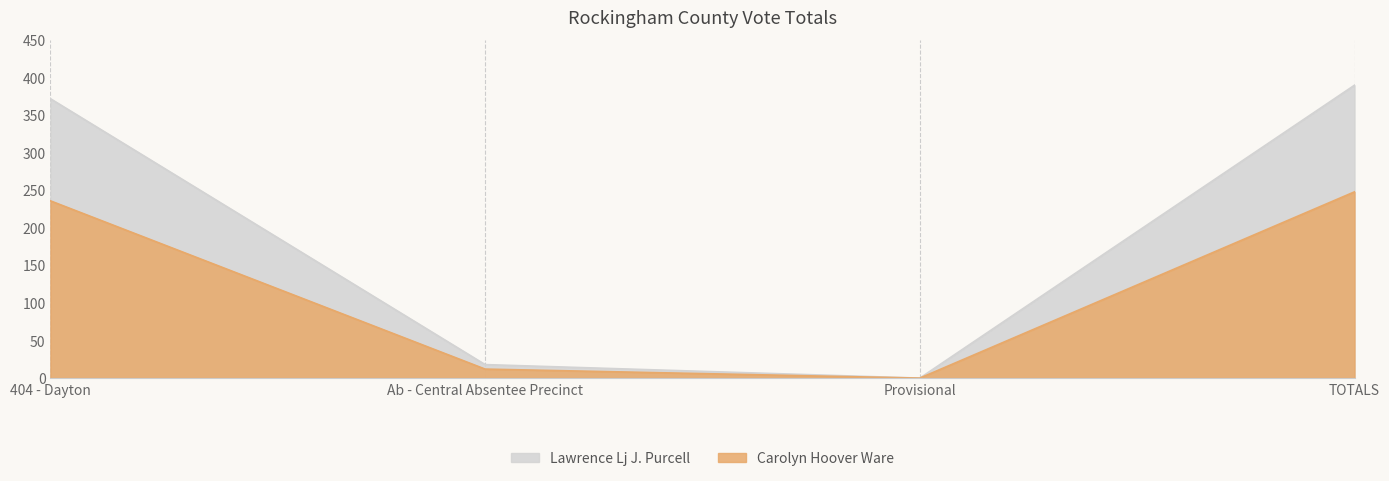

Which series has the largest range (max minus min)?

Lawrence Lj J. Purcell